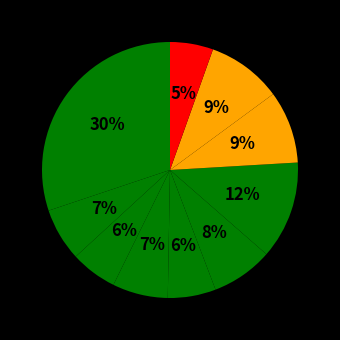

How many slices are in this pie chart?

10